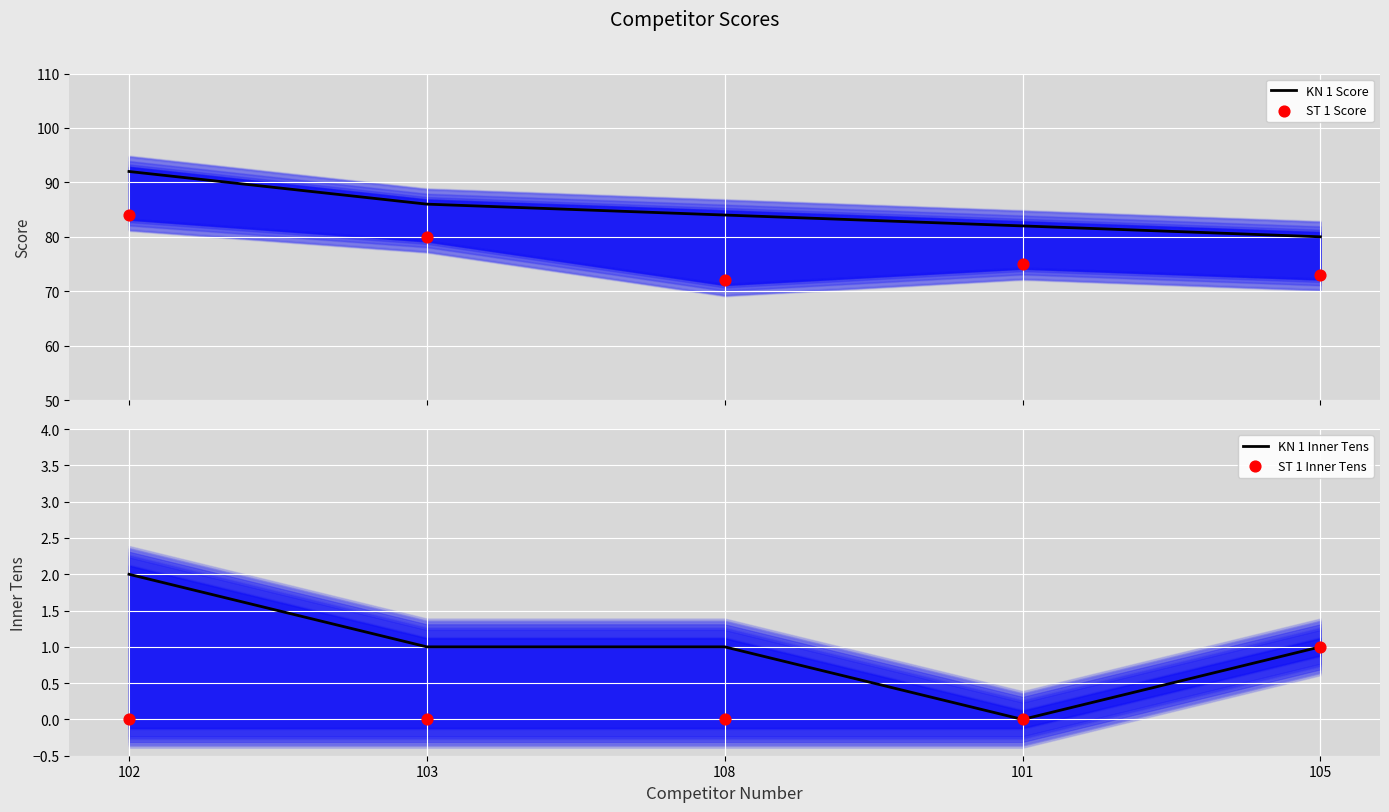

What are all the series names shown in the legend?

KN 1 Score, ST 1 Score, KN 1 Inner Tens, ST 1 Inner Tens